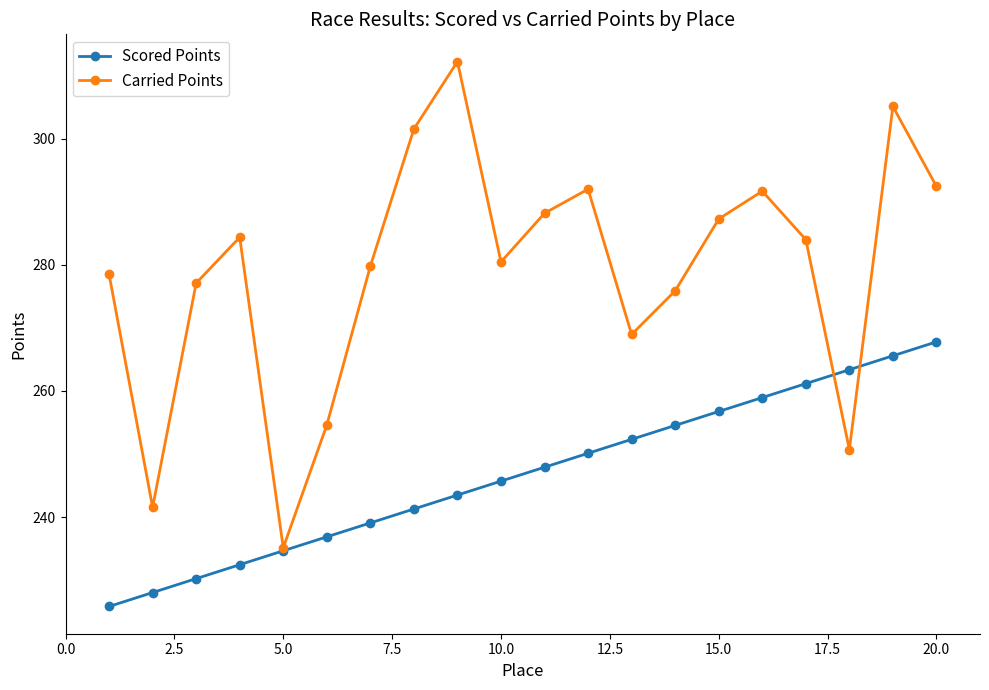

What is the minimum value for Carried Points?

235.2